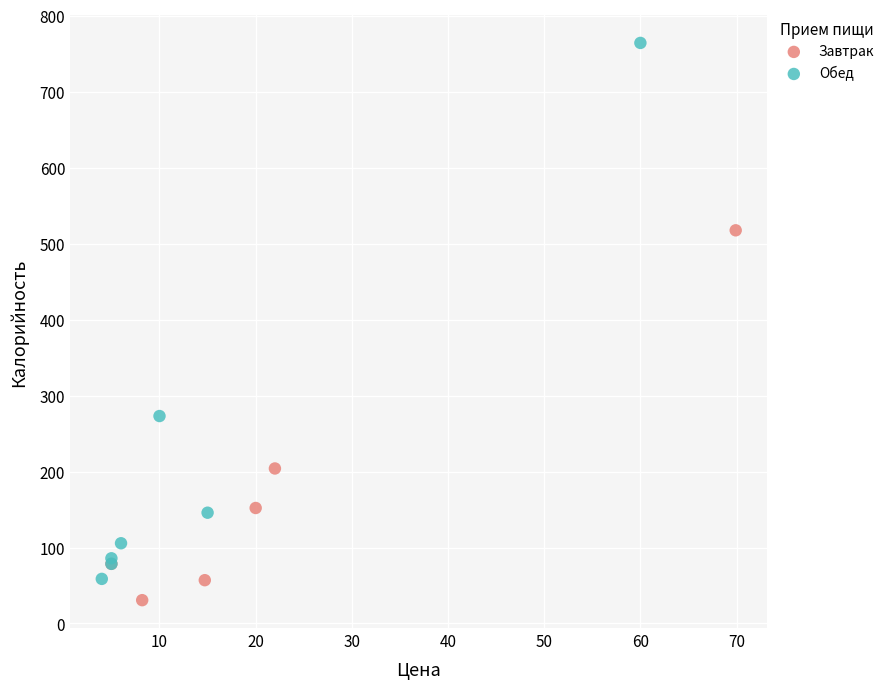

Which series has the widest spread of Y values?

Обед